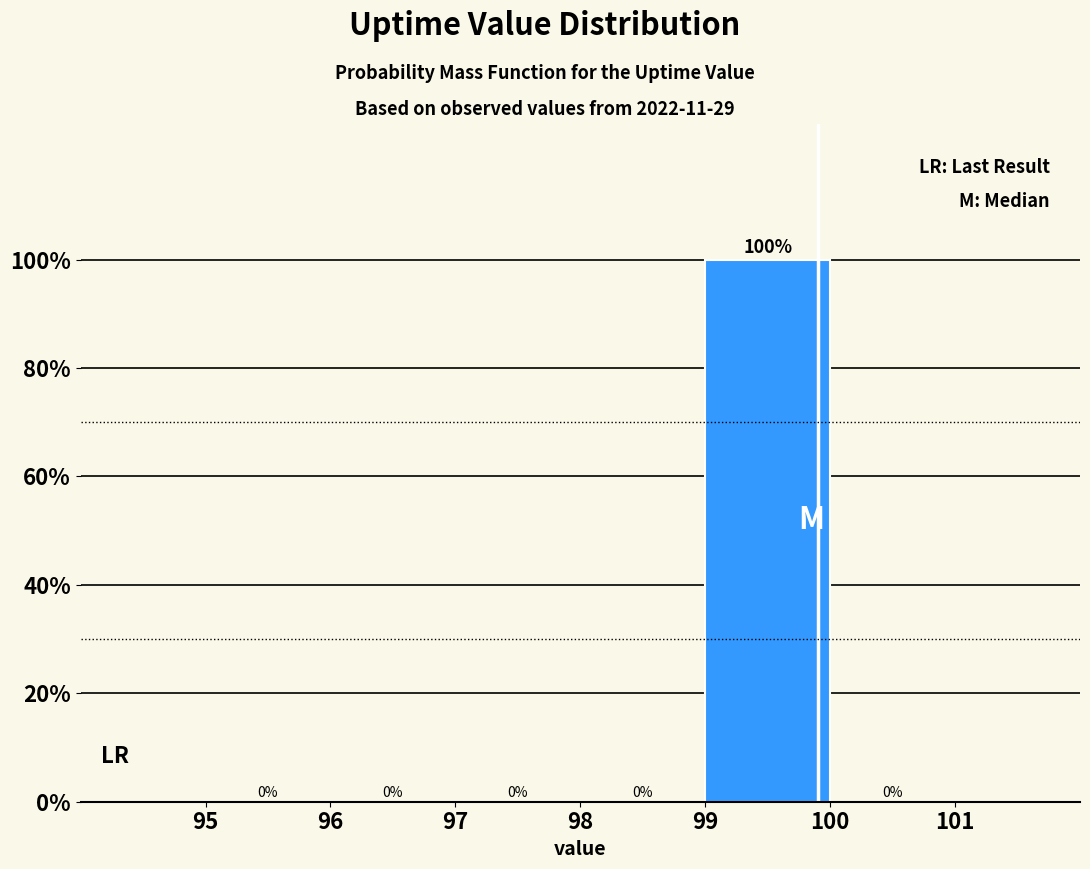

Reading left to right, transcribe this chart: for each bar, give the range it covers on the x-axis and its height.

95 to 96: 0
96 to 97: 0
97 to 98: 0
98 to 99: 0
99 to 100: 100
100 to 101: 0